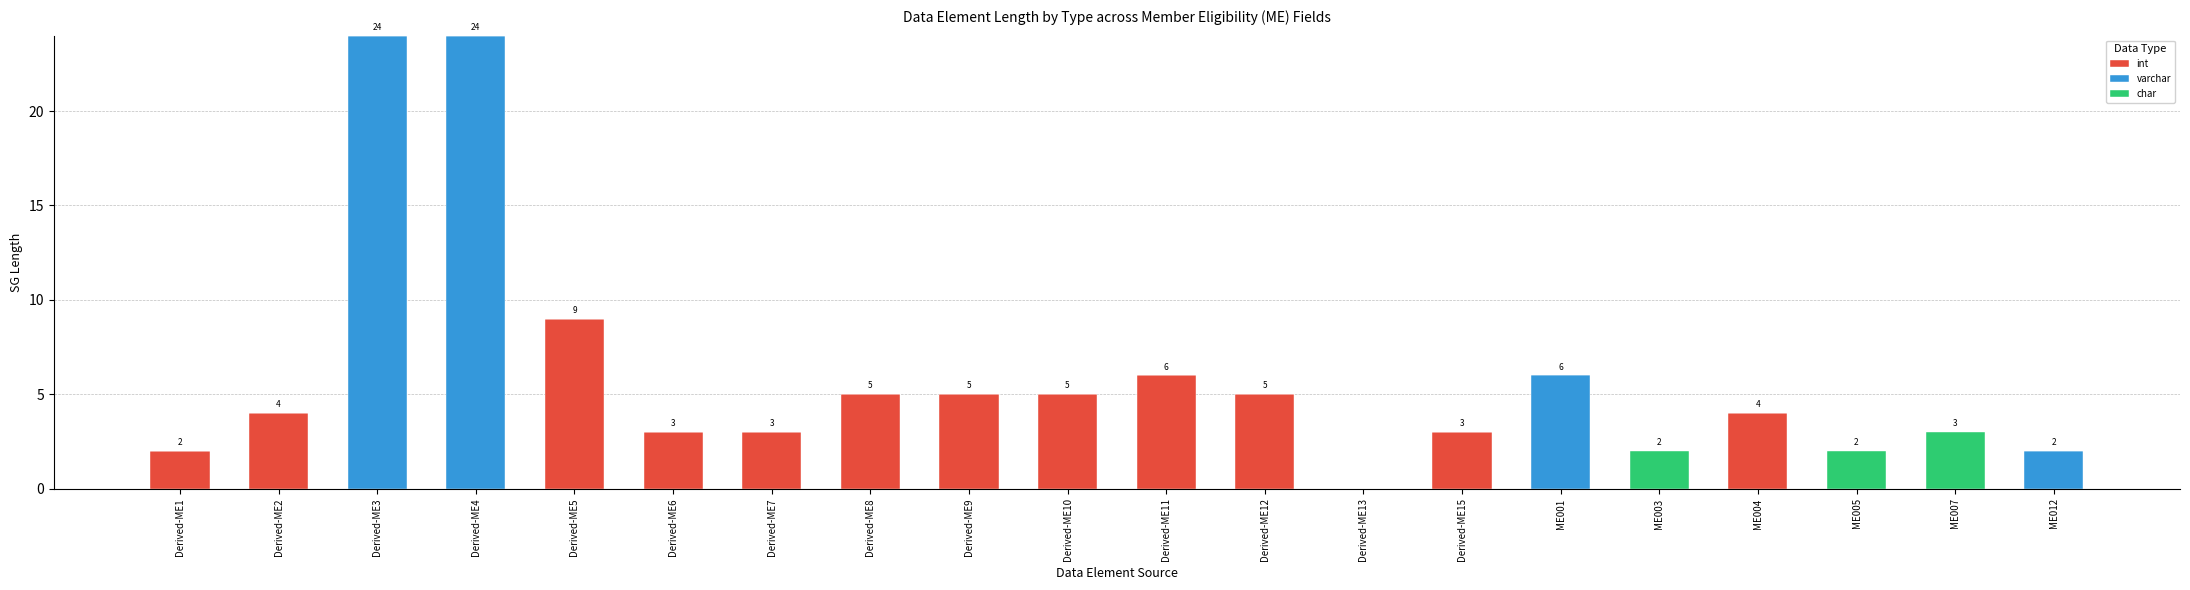

What is the total value across all series at Derived-ME8?

5